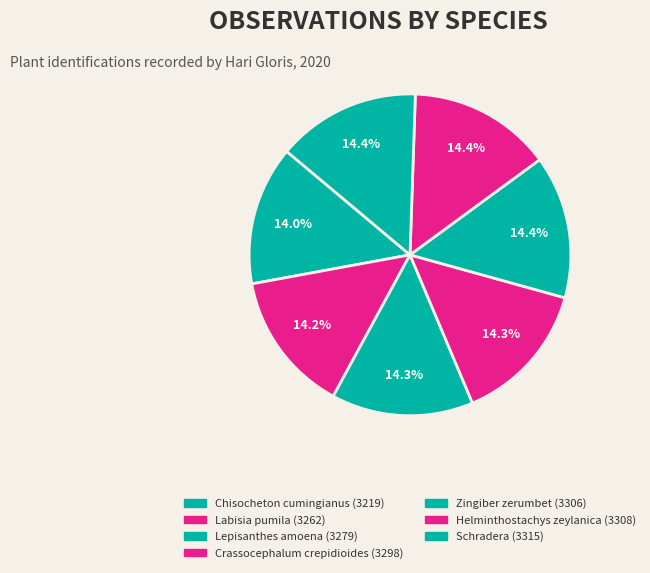

Is there a majority slice in this chart?

No